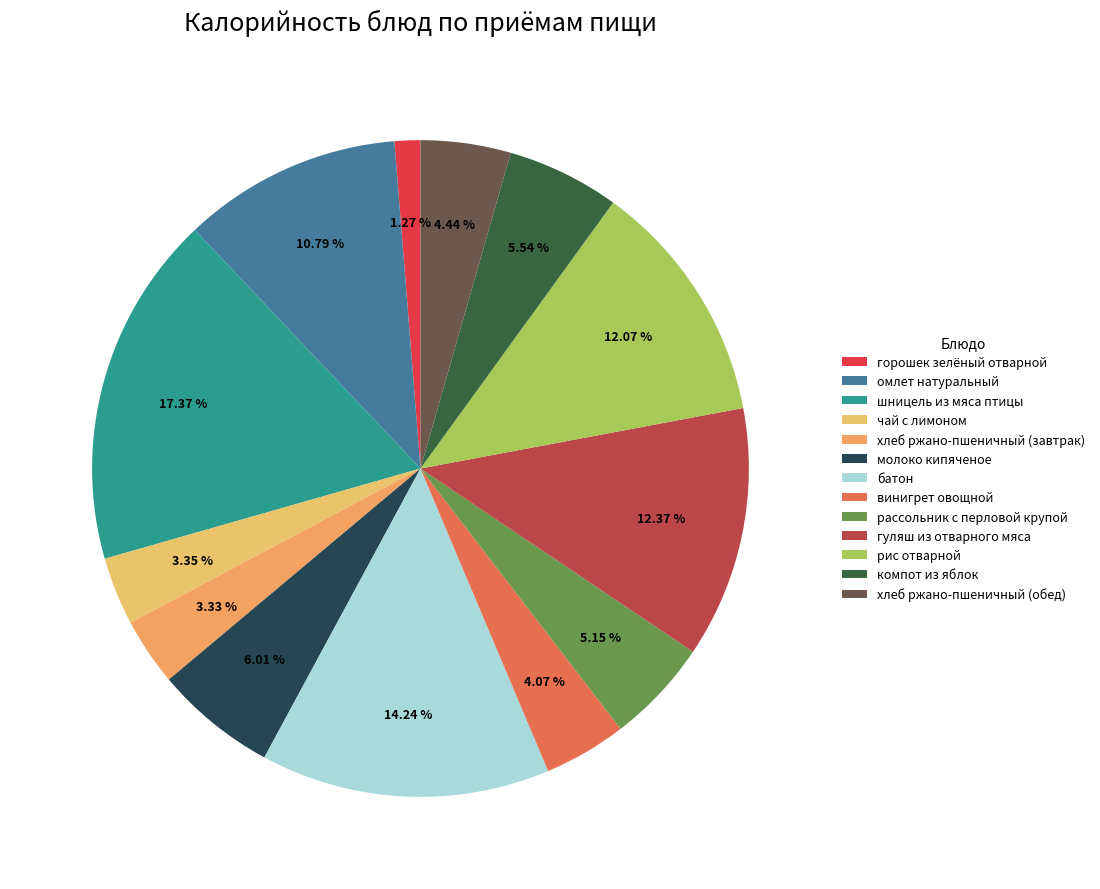

What percentage is the батон slice, to the nearest percent?

14%